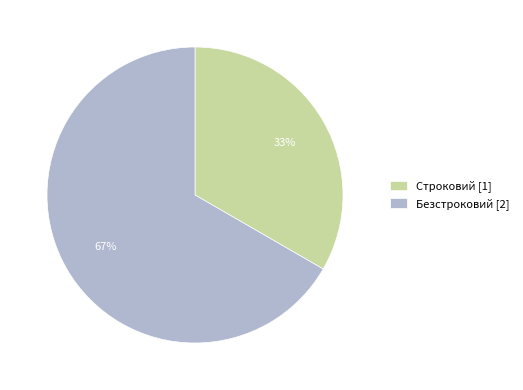

Does any single category account for the majority?

Yes